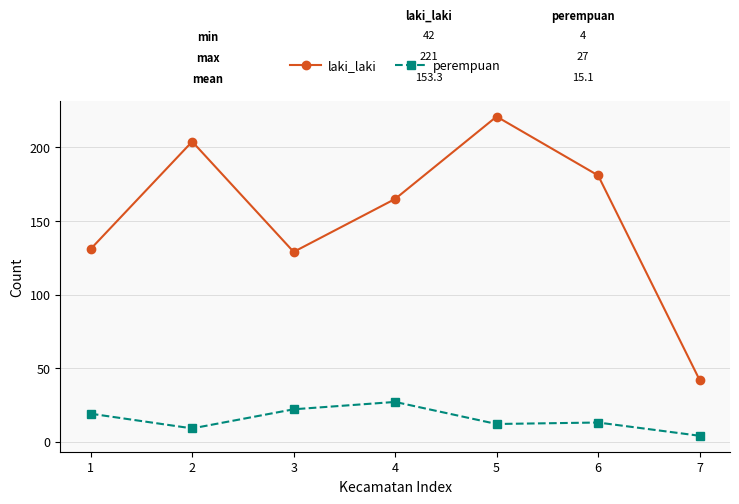

Reading right to left, extract all data points from this chart.

laki_laki: 42	181	221	165	129	204	131
perempuan: 4	13	12	27	22	9	19